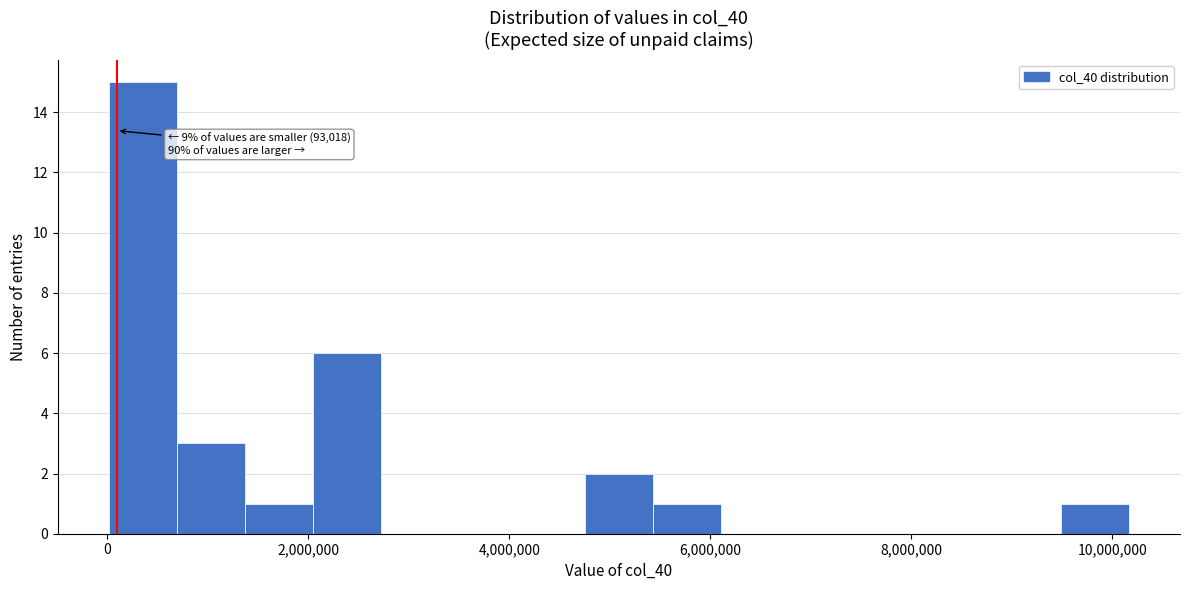

Read against the x-axis, roughly where is the centre of the tallest bar?

400000